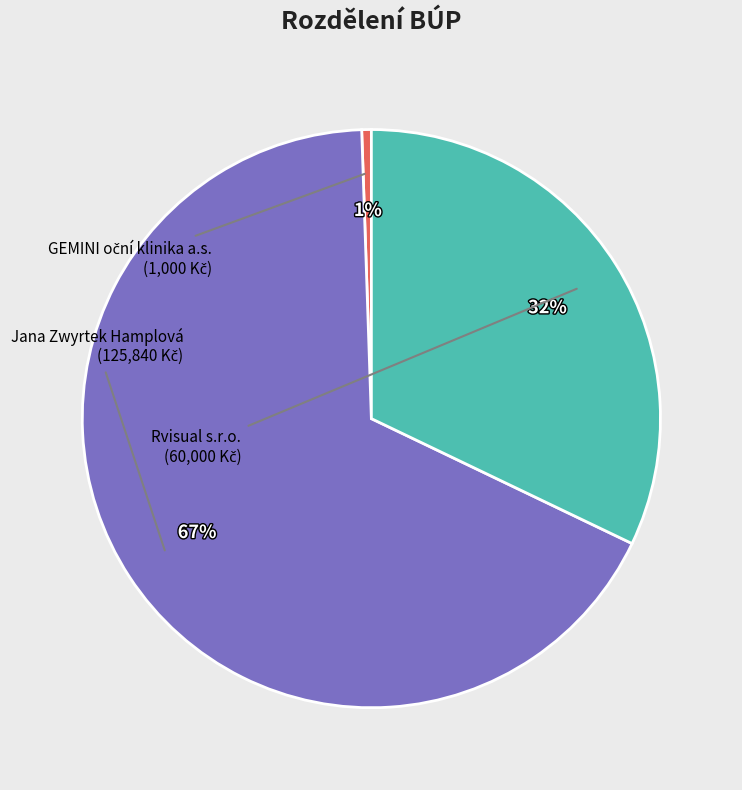

Combined, do Rvisual s.r.o. and Jana Zwyrtek Hamplová account for over 50%?

Yes